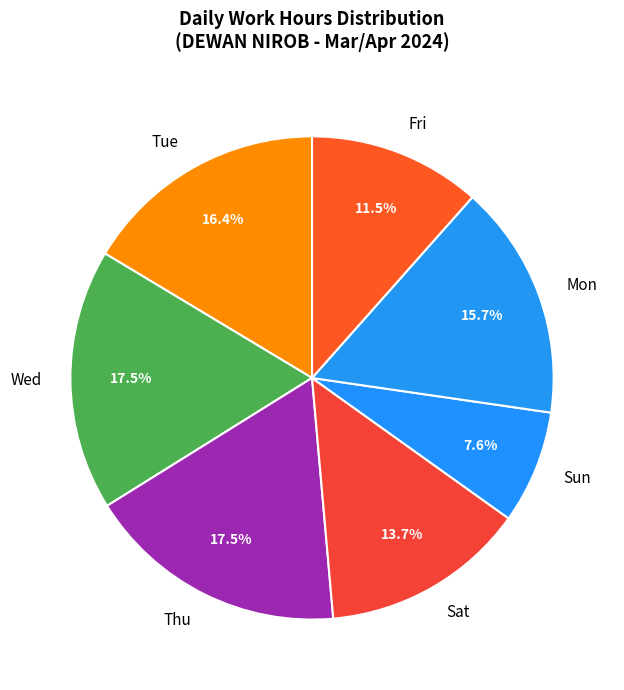

Is the sum of Sun and Fri greater than half?

No